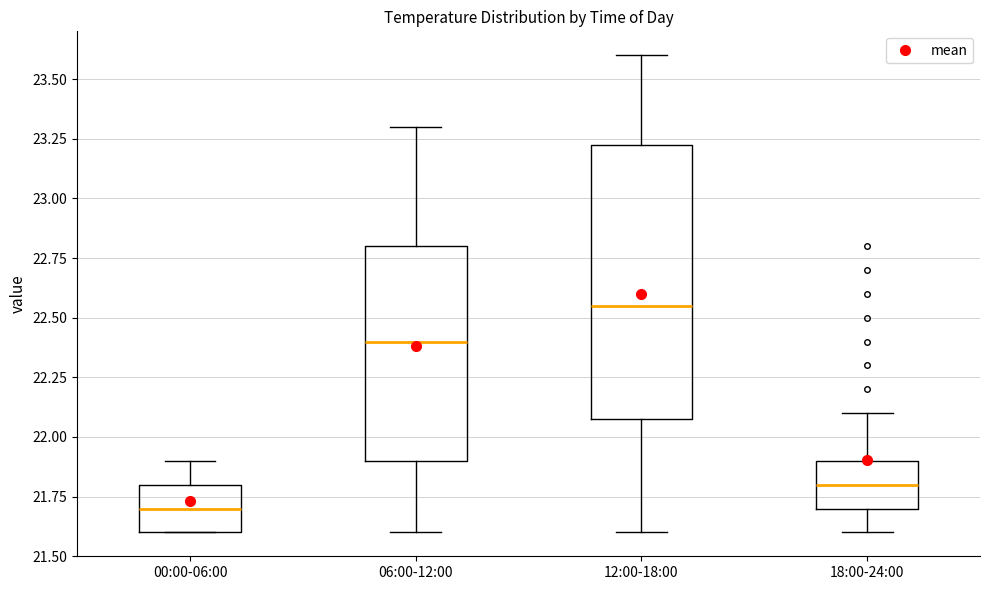

Reading left to right, transcribe this box plot: for each box, give where its median line is, the range the box spans, and where its two whiskers end, as read against the y-axis. The values are not printed on the chart, so give them approximately, as read against the axis.

00:00-06:00: median 21.70, box 21.60 to 21.80, whiskers 21.60 to 21.90
06:00-12:00: median 22.40, box 21.90 to 22.80, whiskers 21.60 to 23.30
12:00-18:00: median 22.55, box 22.10 to 23.25, whiskers 21.60 to 23.60
18:00-24:00: median 21.80, box 21.70 to 21.90, whiskers 21.60 to 22.10